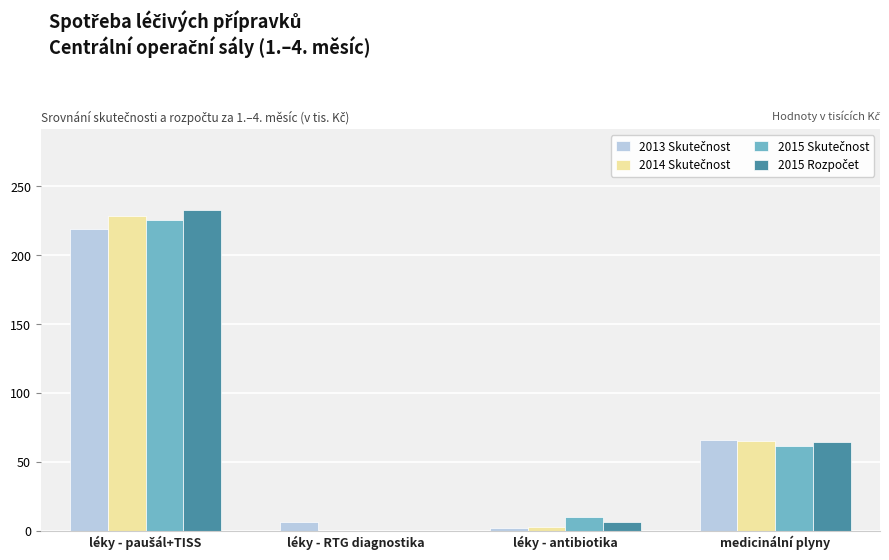

What is the maximum value shown in the chart?

233.1